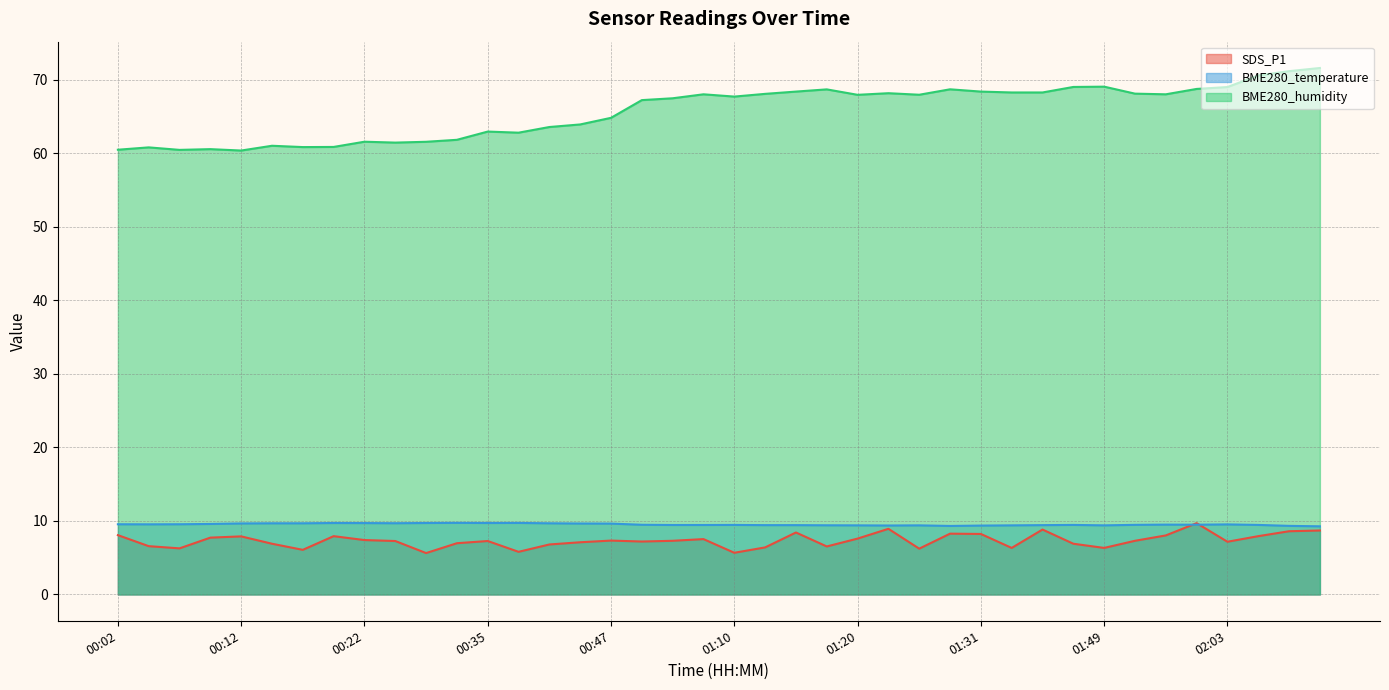

The value of BME280_temperature at 01:54 is 9.5. True or false?

True